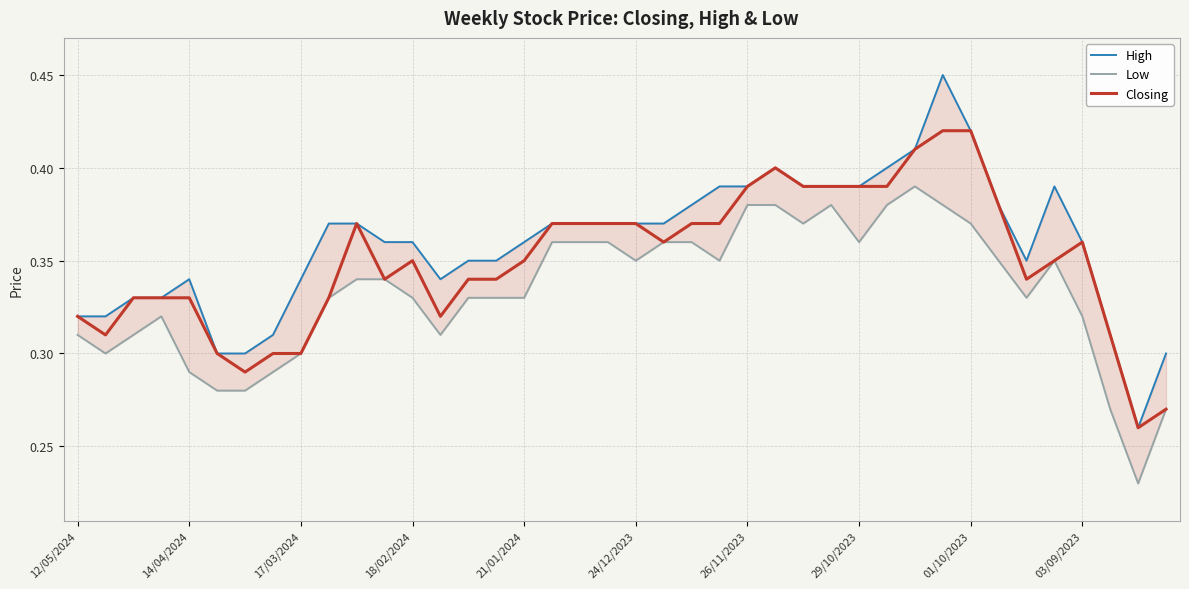

List the labels in order of Closing value, largest first.

31, 32, 30, 25, 24, 26, 27, 28, 29, 33, 10, 17, 18, 19, 20, 22, 23, 21, 36, 12, 16, 35, 11, 14, 15, 34, 17/03/2024, 18/02/2024, 21/01/2024, 03/09/2023, 12/05/2024, 13, 14/04/2024, 37, 24/12/2023, 29/10/2023, 01/10/2023, 26/11/2023, 39, 38